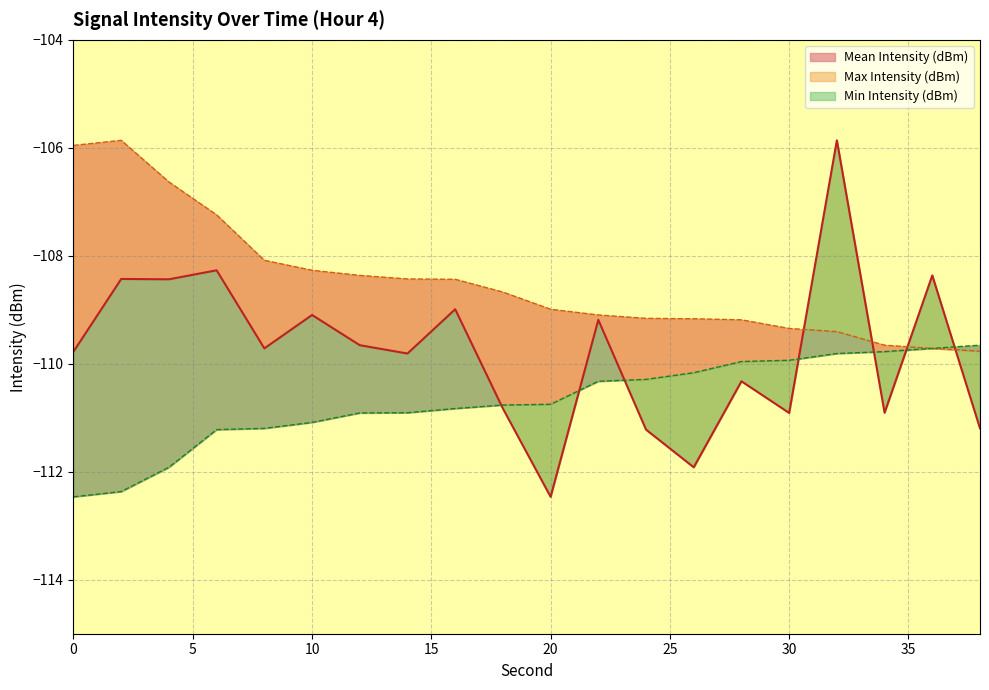

The Max Intensity (dBm) series shows -108.1 at 8. True or false?

True